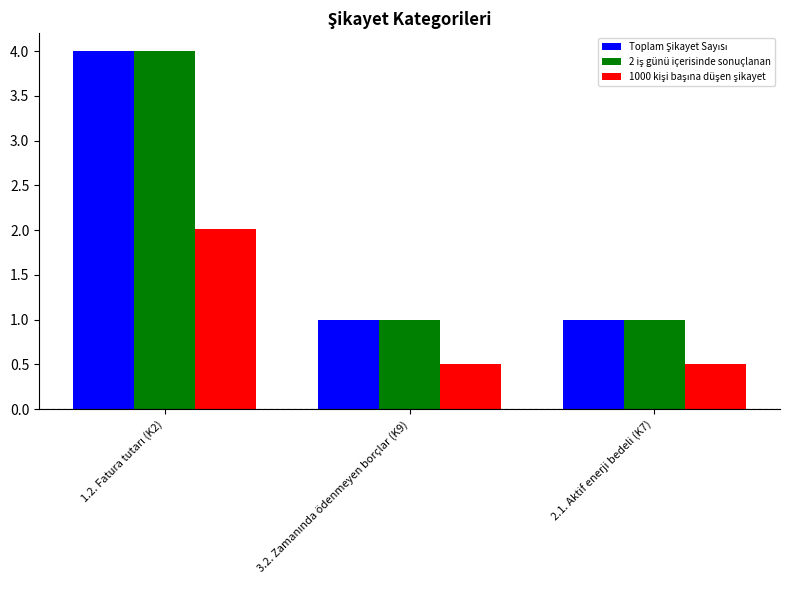

What is the greatest value displayed?

4.0